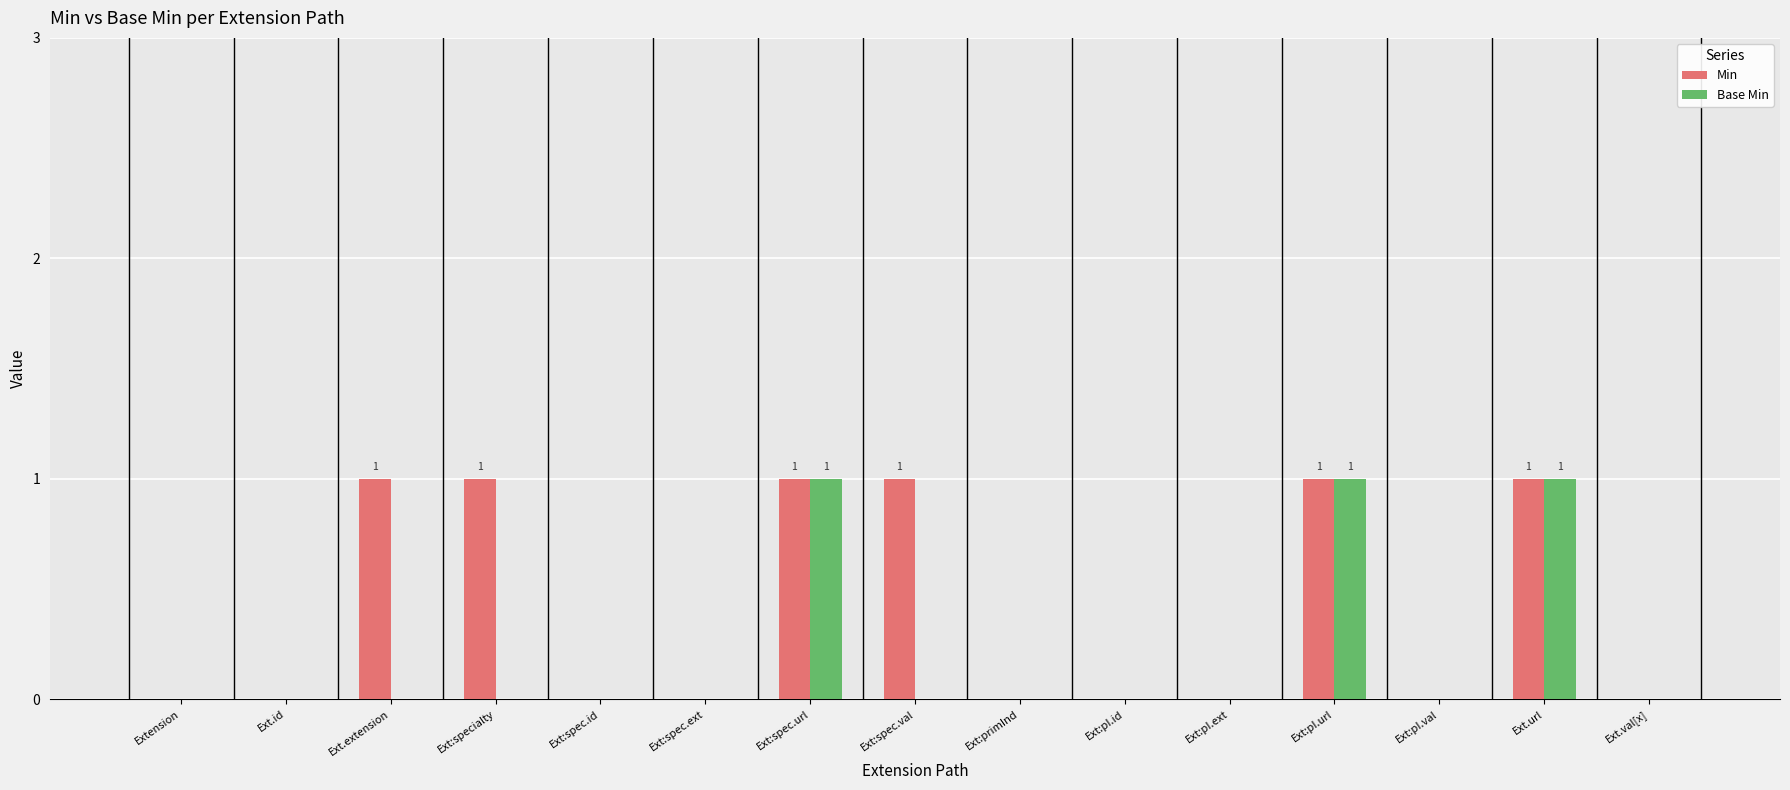

What is the sum of all Min values?

6